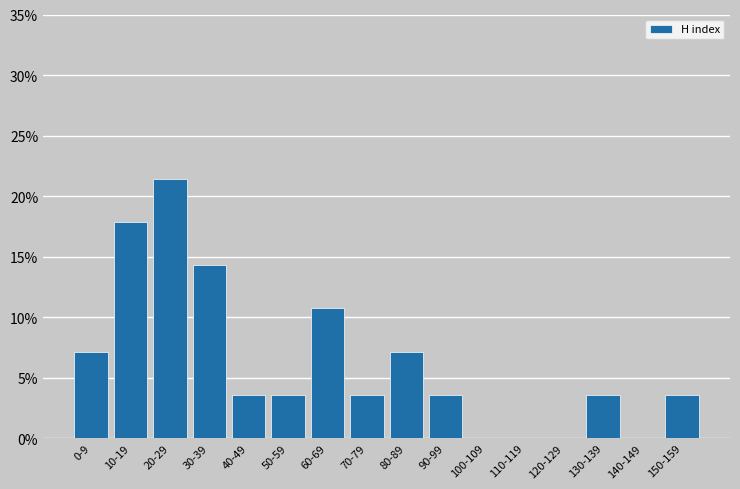

Reading left to right, what are all the values shown in this chart?

0-9=7.1	10-19=17.9	20-29=21.4	30-39=14.3	40-49=3.6	50-59=3.6	60-69=10.7	70-79=3.6	80-89=7.1	90-99=3.6	100-109=0.0	110-119=0.0	120-129=0.0	130-139=3.6	140-149=0.0	150-159=3.6